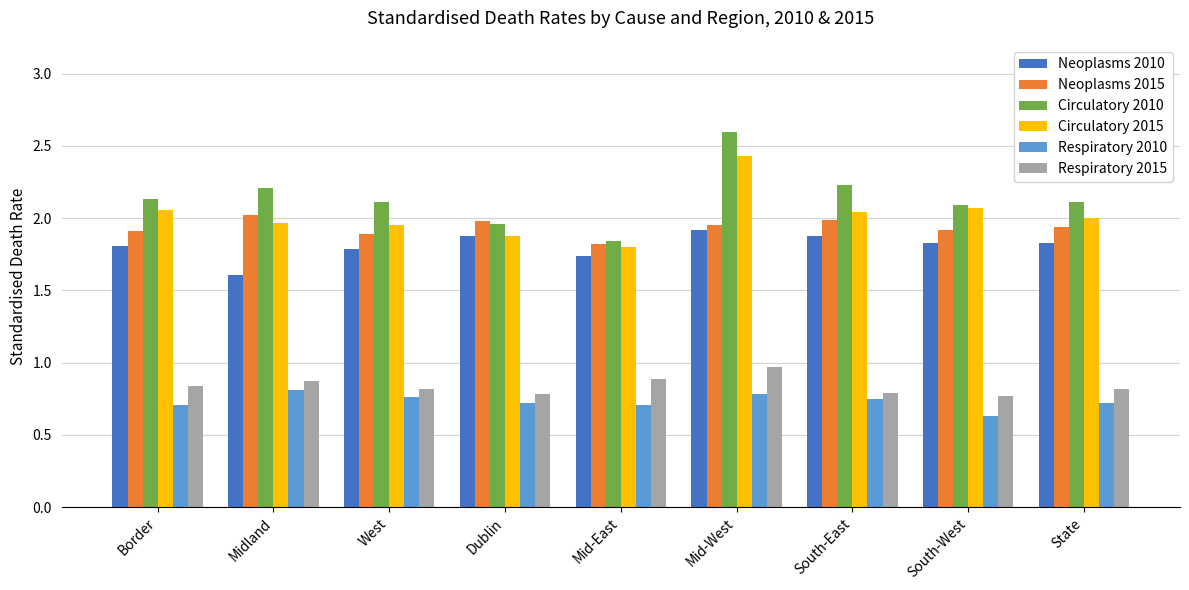

What is the total value across all series at South-East?

9.7